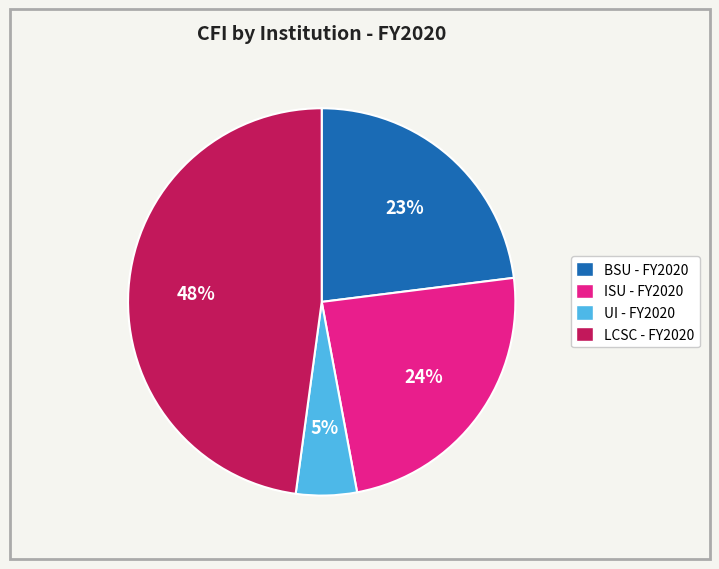

What percentage is the BSU - FY2020 slice, to the nearest percent?

23%